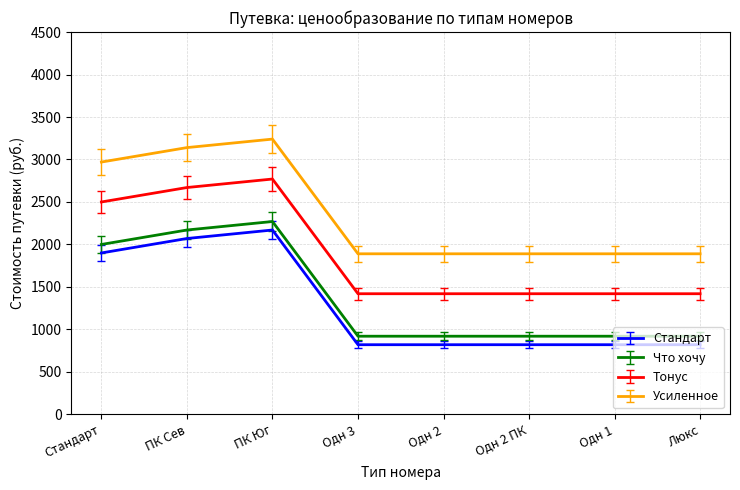

The value of Стандарт at Стандарт is 1900. True or false?

True